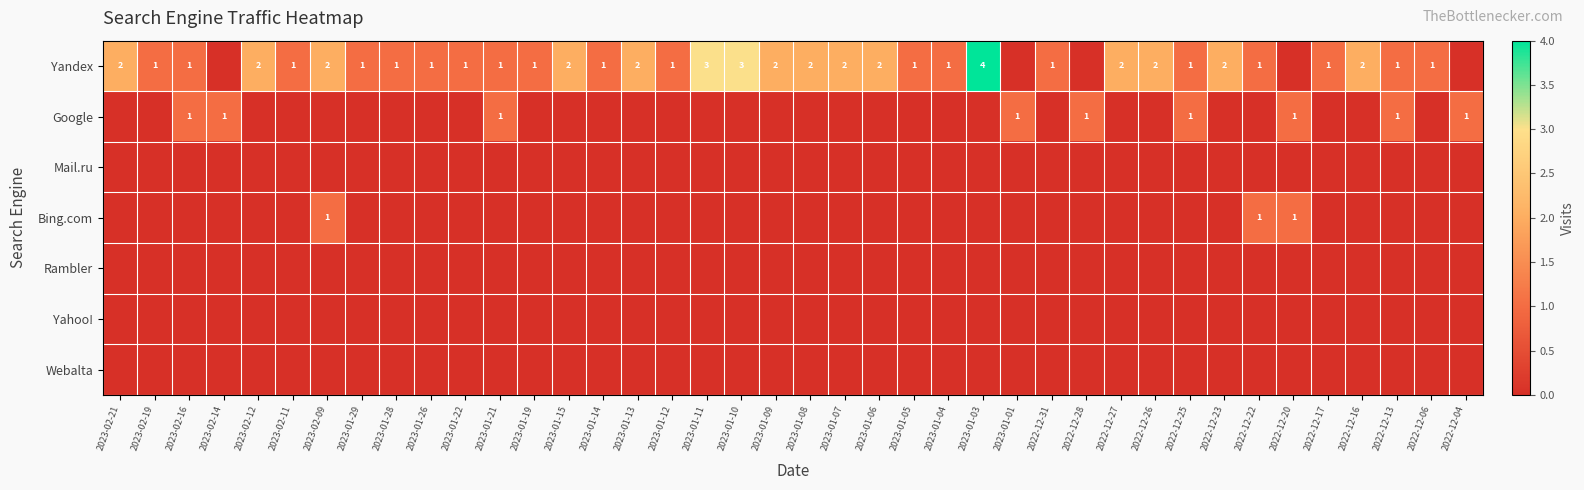

True or false: Yandex has a value of 3 at 2023-01-09.

False